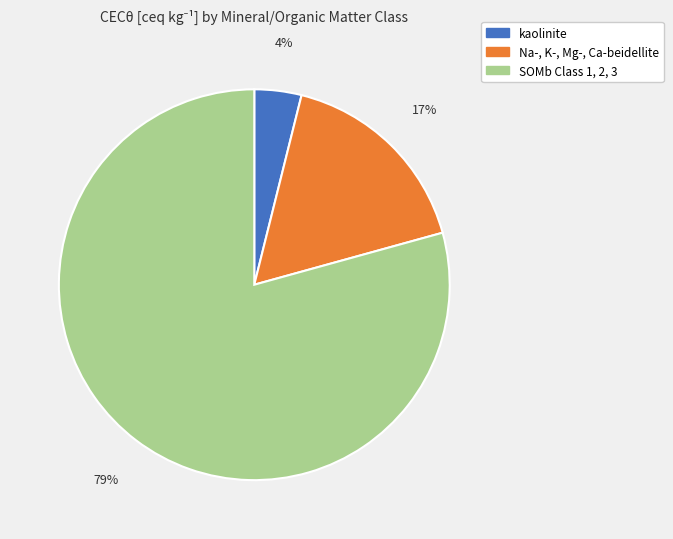

Count the number of slices in the pie.

3